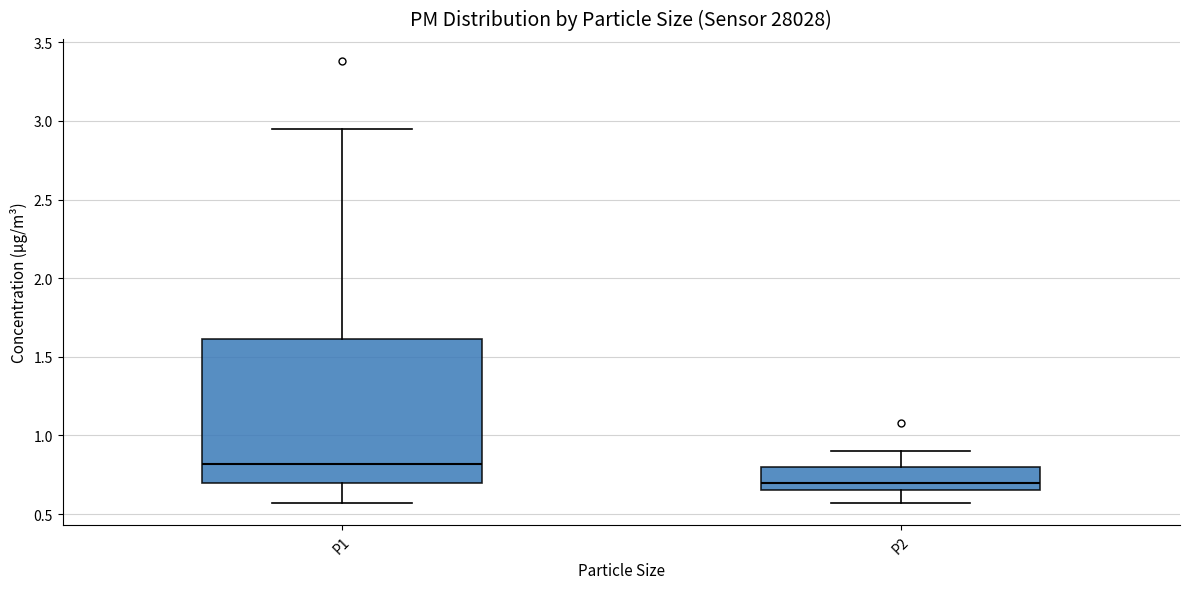

Which box is the tallest, from its lower edge to its upper edge?

P1